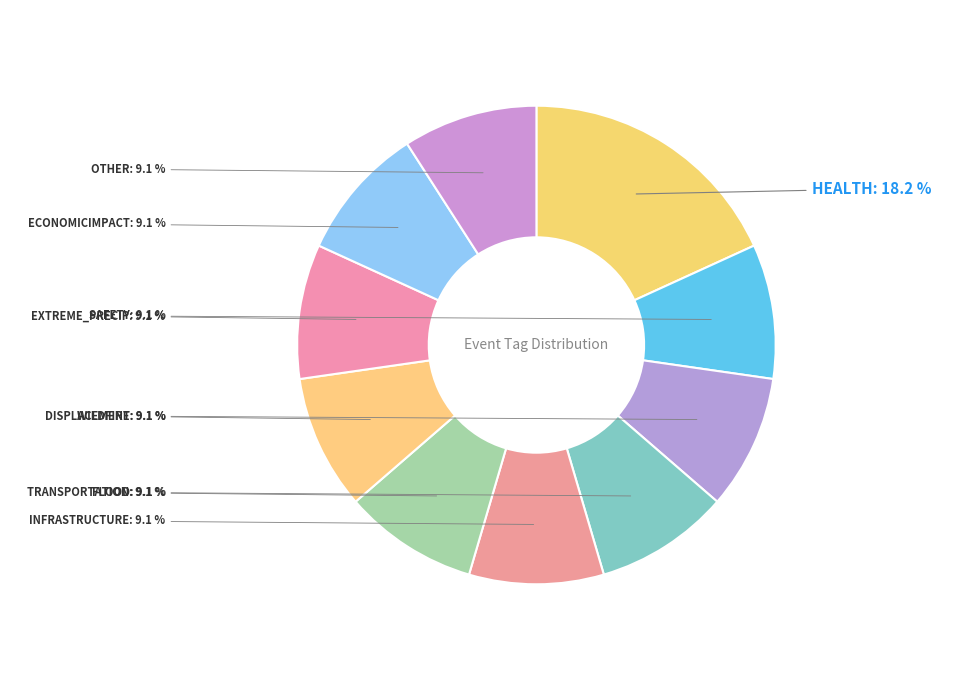

What is the total percentage of TRANSPORTATION and DISPLACEMENT?

18.2%